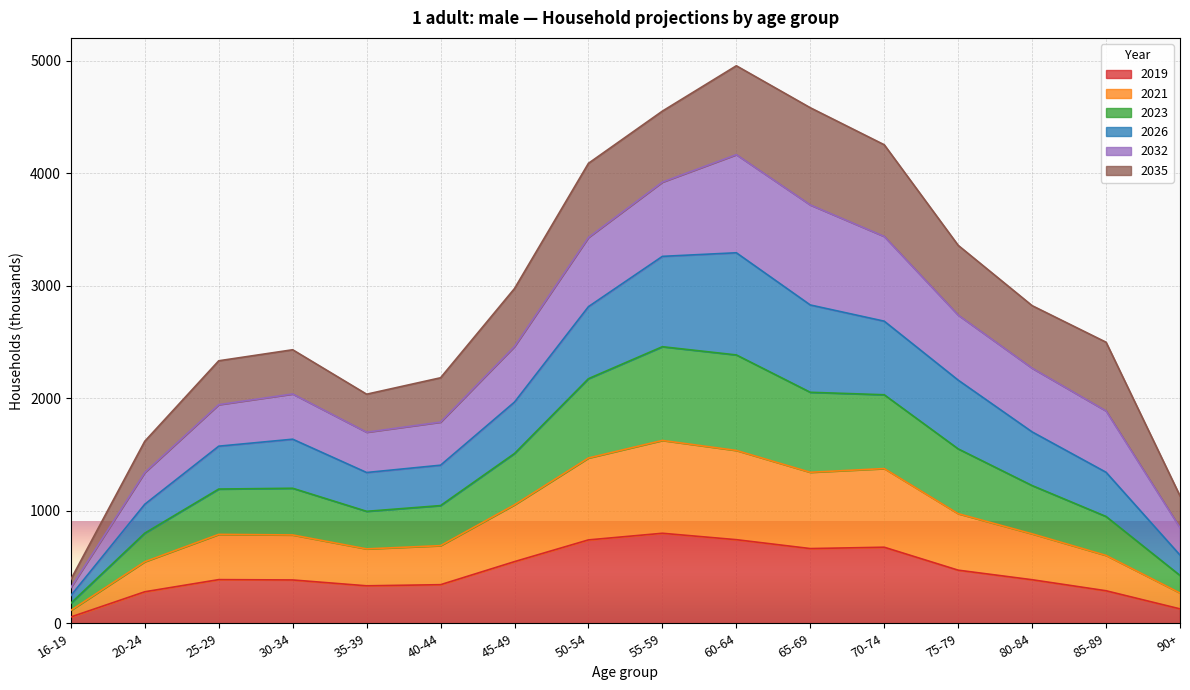

What is the highest value of the 2019 series?

800